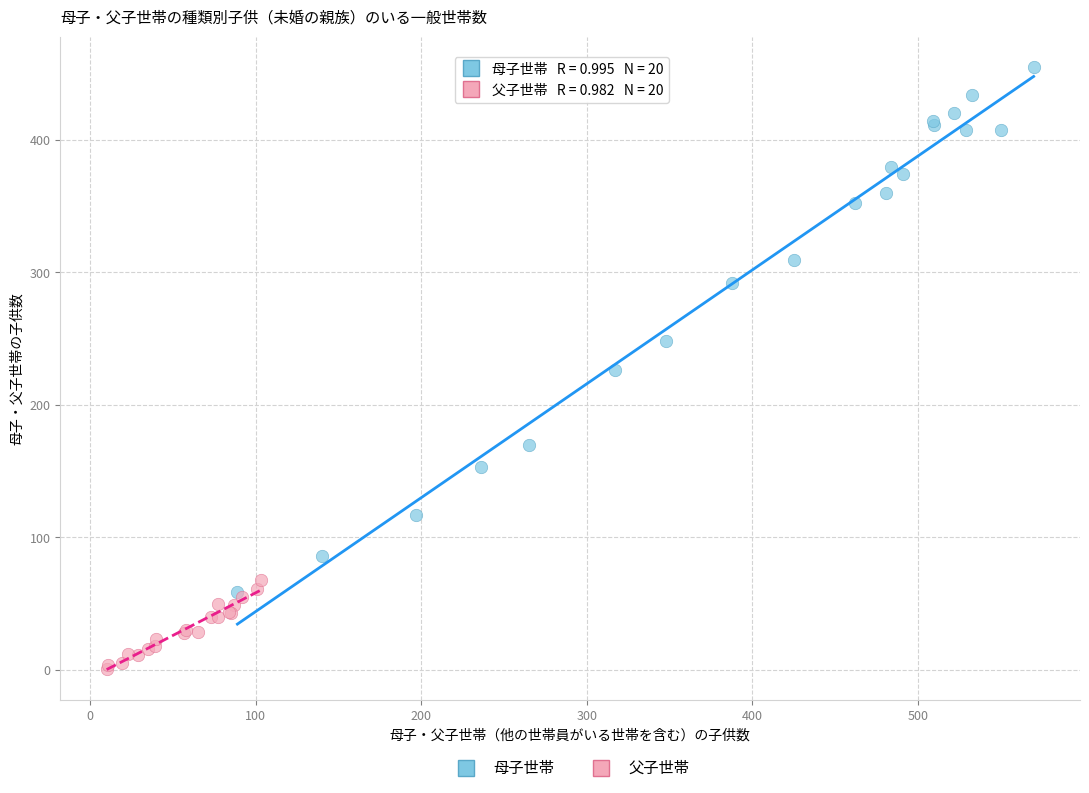

Which series has the largest Y range (max minus min)?

母子世帯